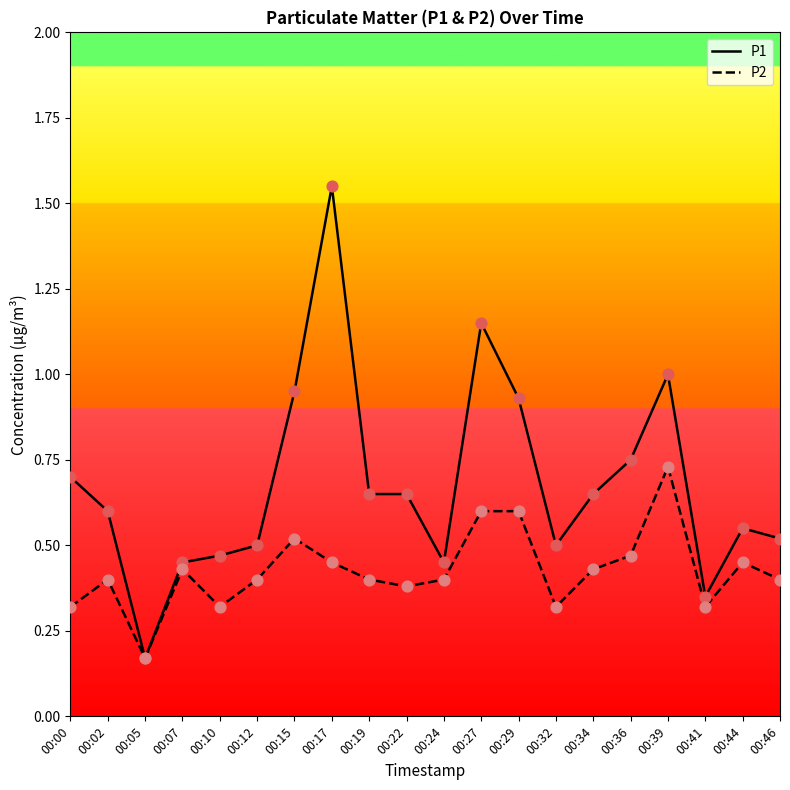

At how many categories does at least one series exceed 0?

20